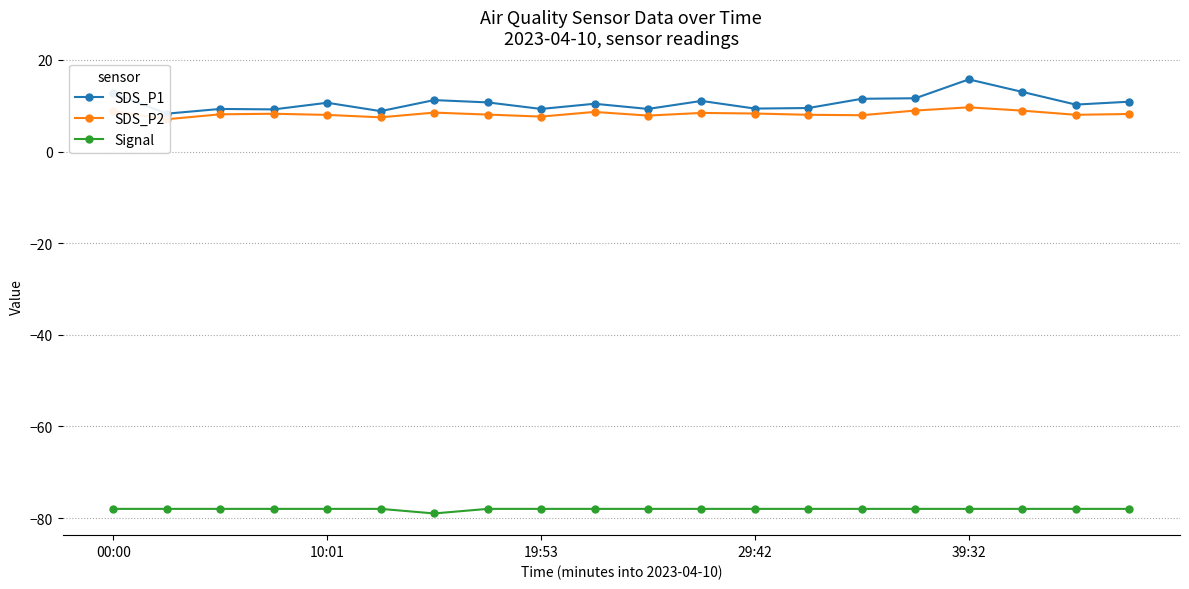

How many categories are shown in the chart?

20